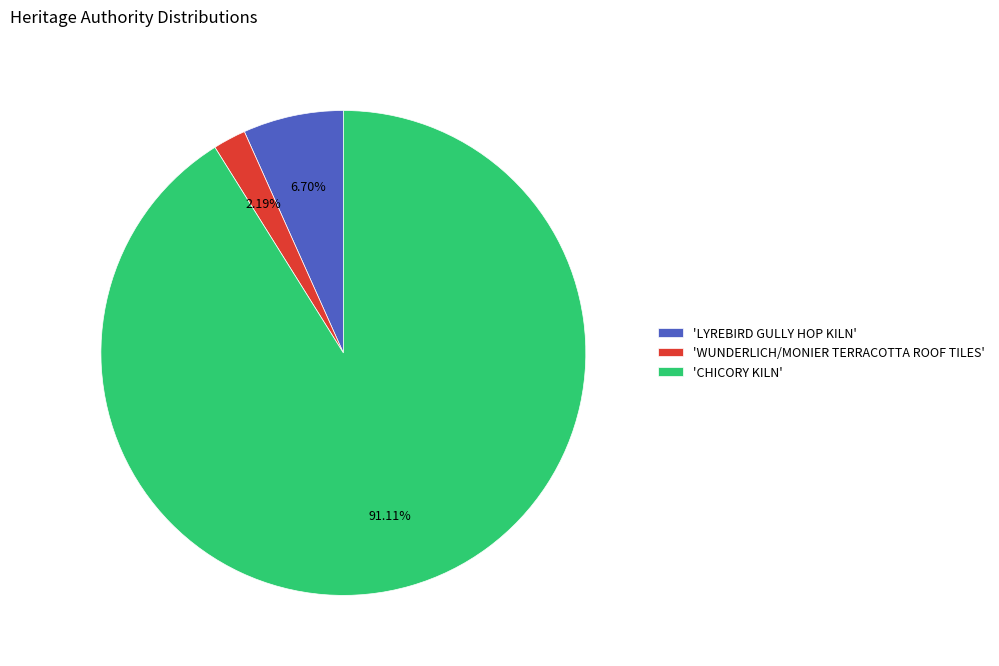

Count the number of slices in the pie.

3